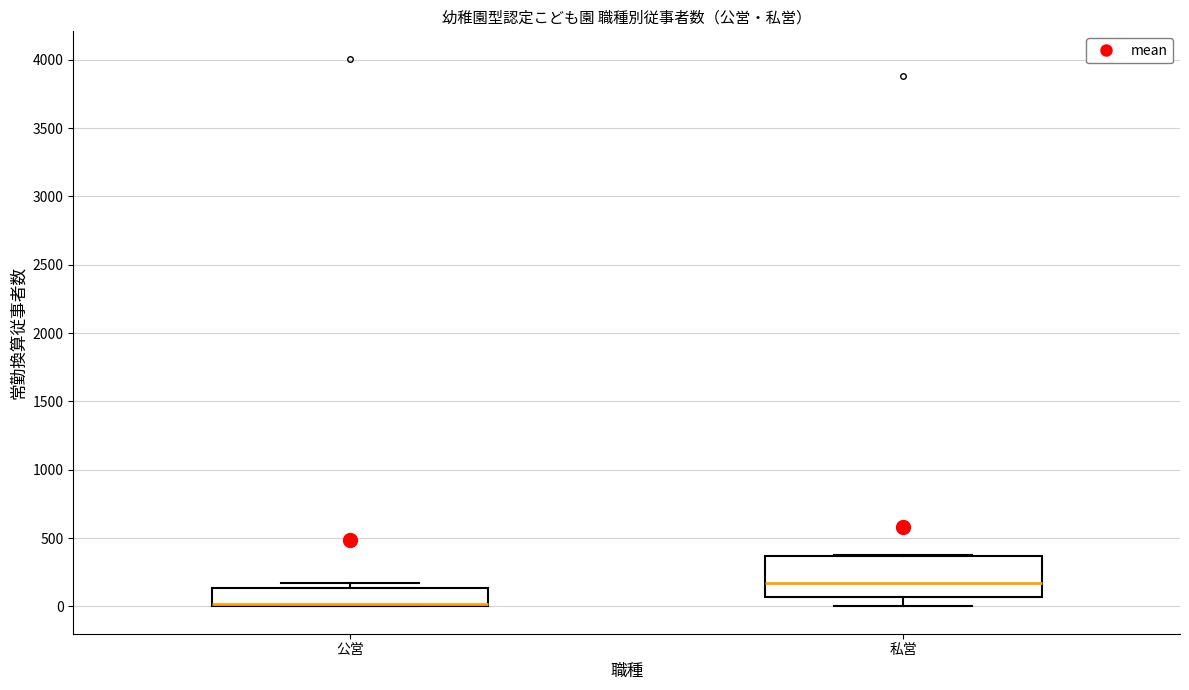

Reading left to right, read every box against the y-axis: the position of its median line, the range the box covers, and the ends of its whiskers. The values are not printed on the chart, so give them approximately, as read against the axis.

公営: median 0 (drawn on the box's lower edge), box 0 to 150, whiskers 0 to 150 (just above the box's upper edge)
私営: median 150, box 50 to 350, whiskers 0 to 400